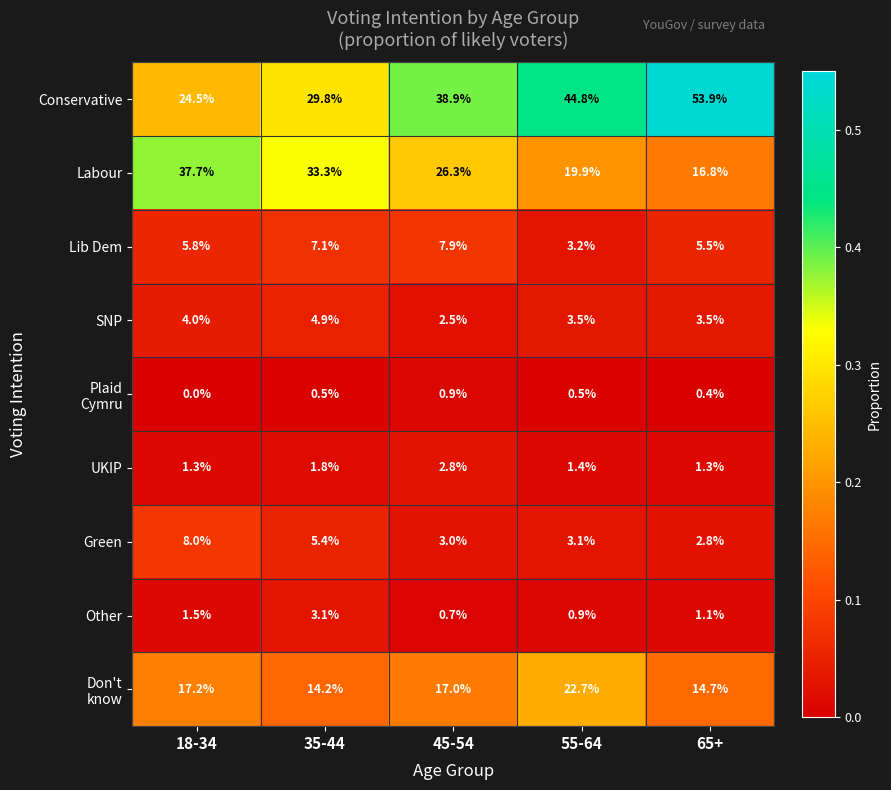

The Conservative series shows 38.9 at 45-54. True or false?

True